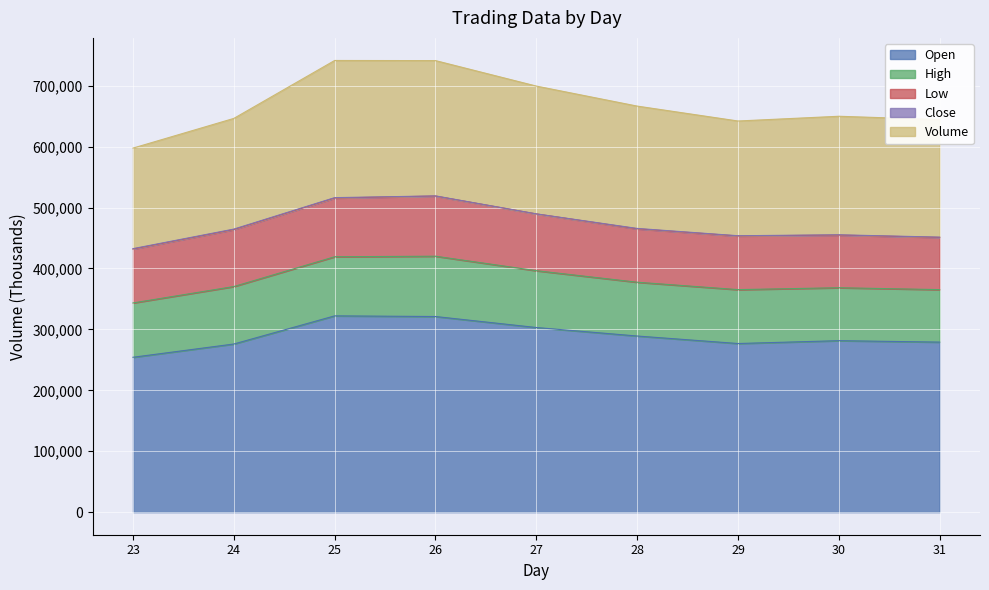

What is the sum of the Open values at 26 and 23?

575342